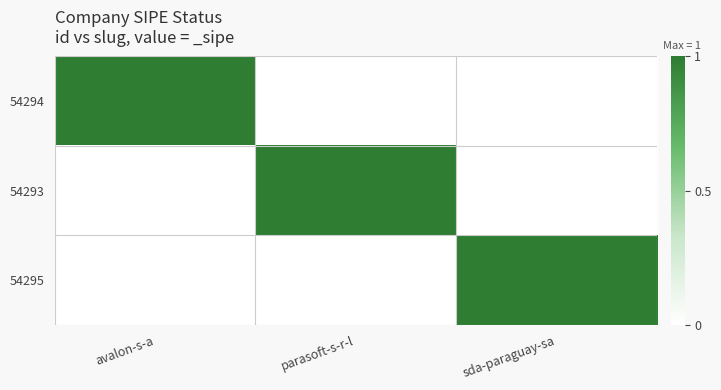

Rank the series at parasoft-s-r-l from highest to lowest value.

54293, 54294, 54295